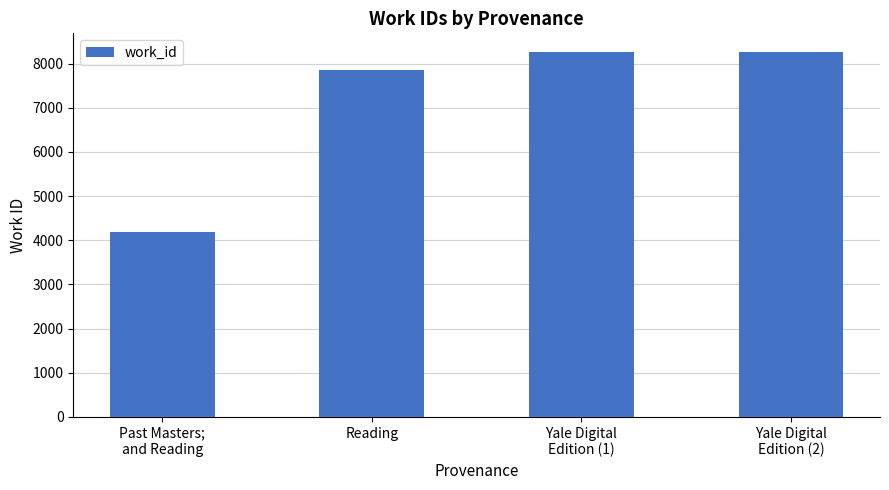

At which label is the value closest to 6226?

Reading